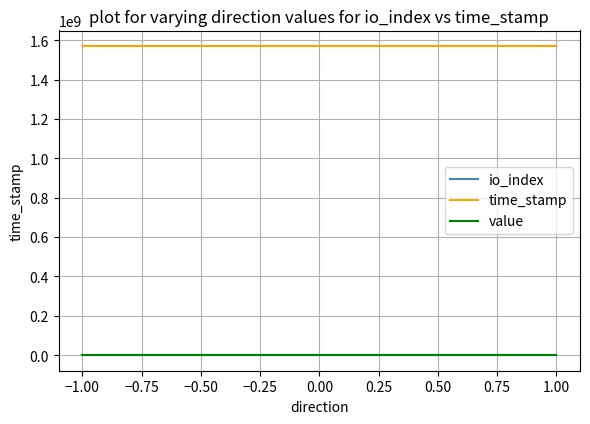

What is the average value of the io_index series?

420.5